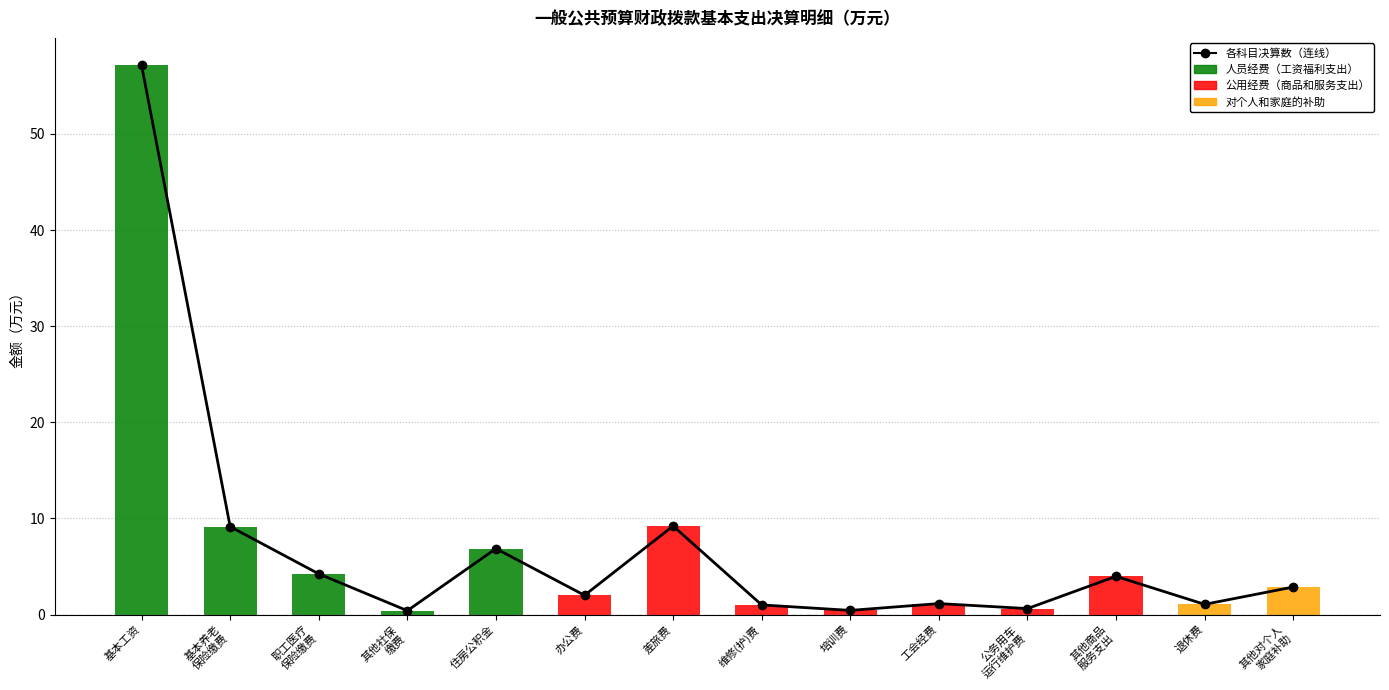

Are the bars grouped side by side (vs. stacked)?

No